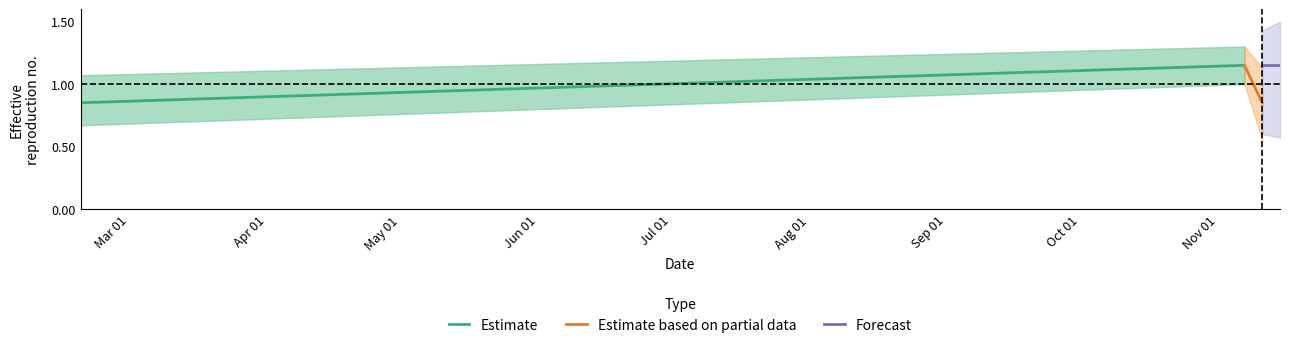

What position from the right is Sep 01?

15